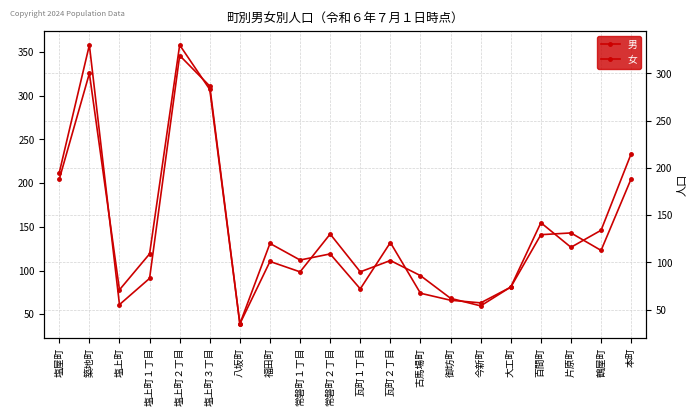

How many values in the 男 series are below 109?

10